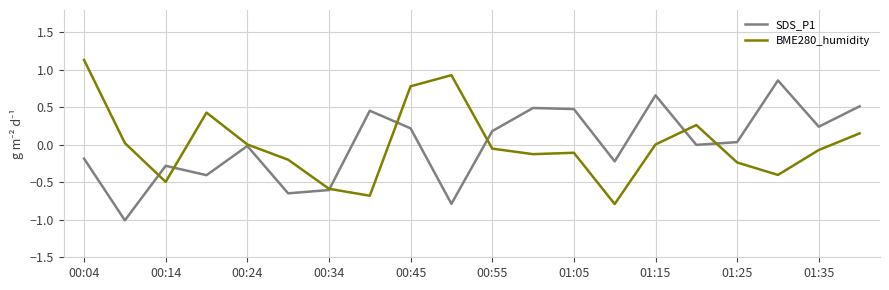

List the series in order of their peak value, lowest first.

SDS_P1, BME280_humidity